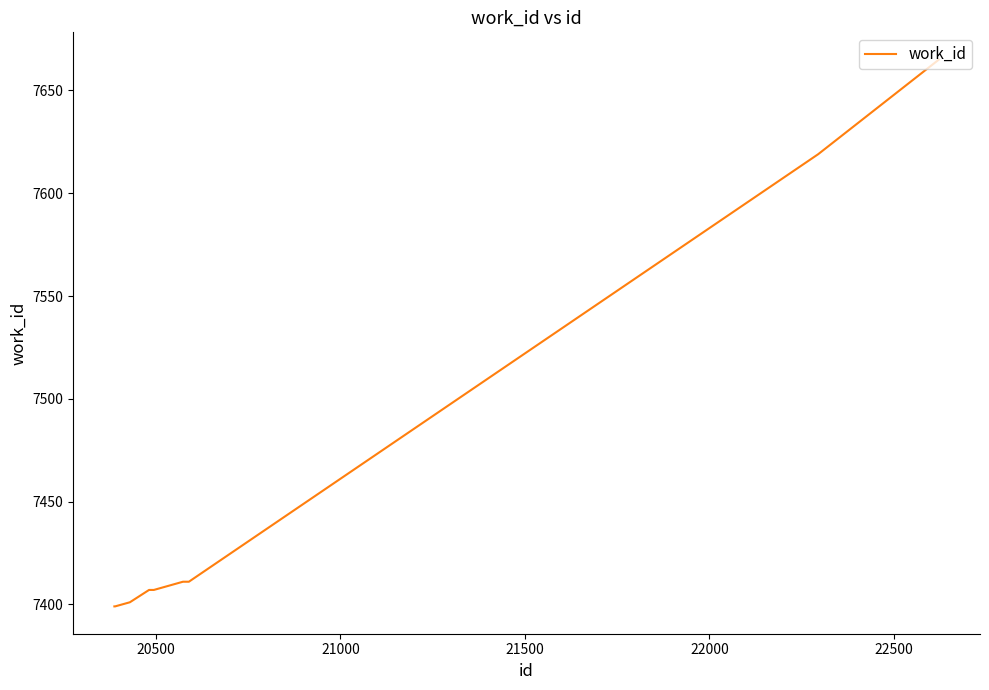

What is the greatest value displayed?

7665